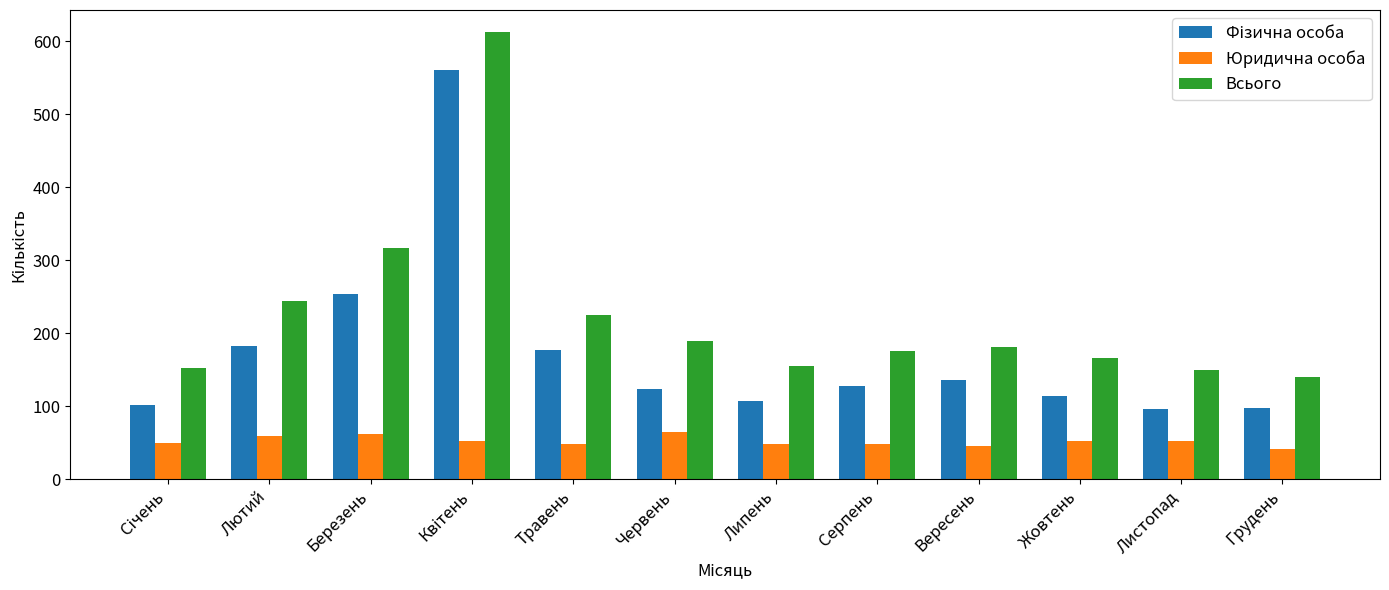

The Всього series shows 209 at Листопад. True or false?

False